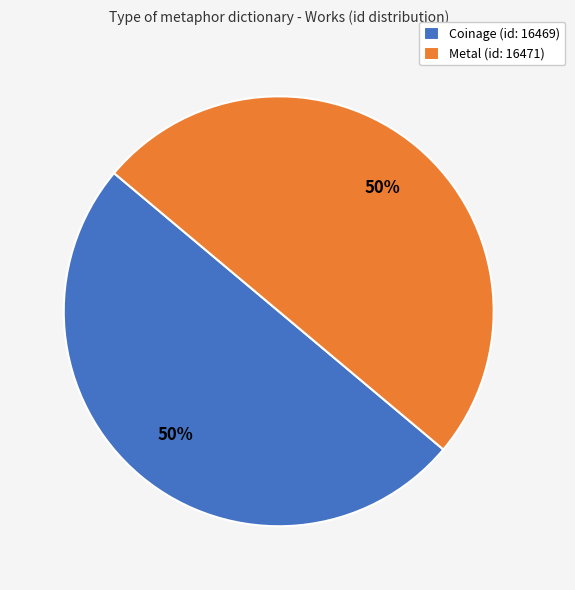

What is the ratio of the value at Coinage (id: 16469) to the value at Metal (id: 16471)?

1.0